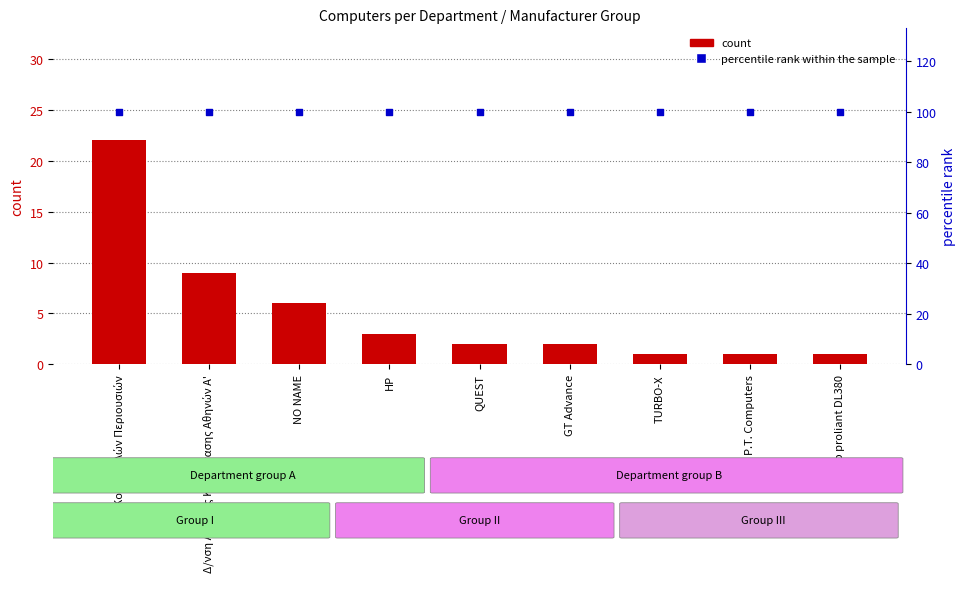

What are all the series names shown in the legend?

count, percentile rank within the sample